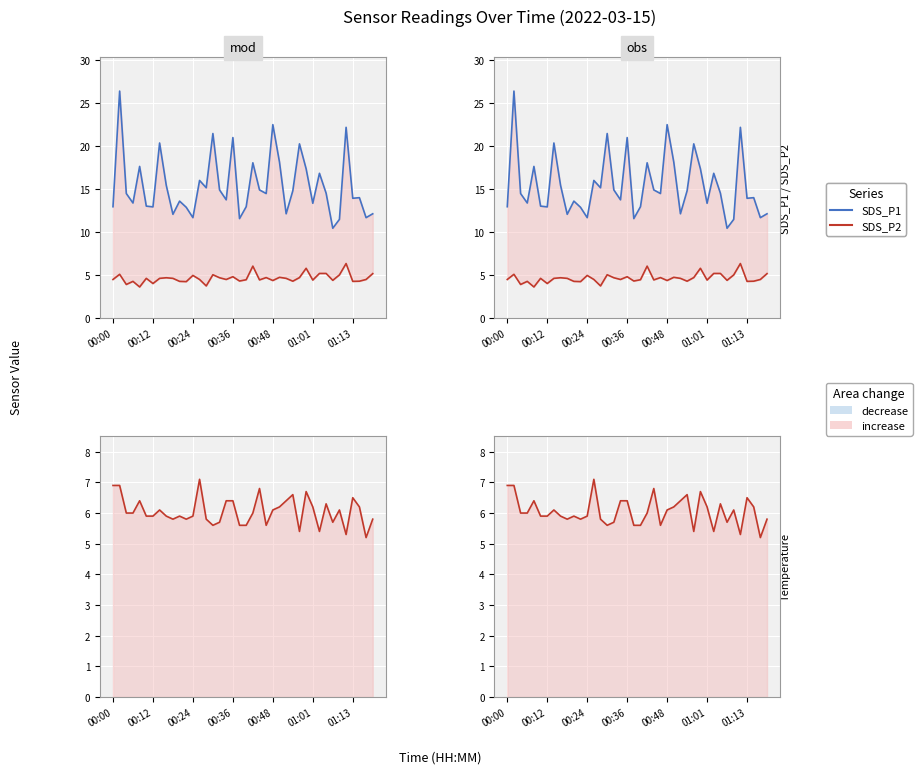

What is the approximate value of SDS_P2 at 25?

4.8